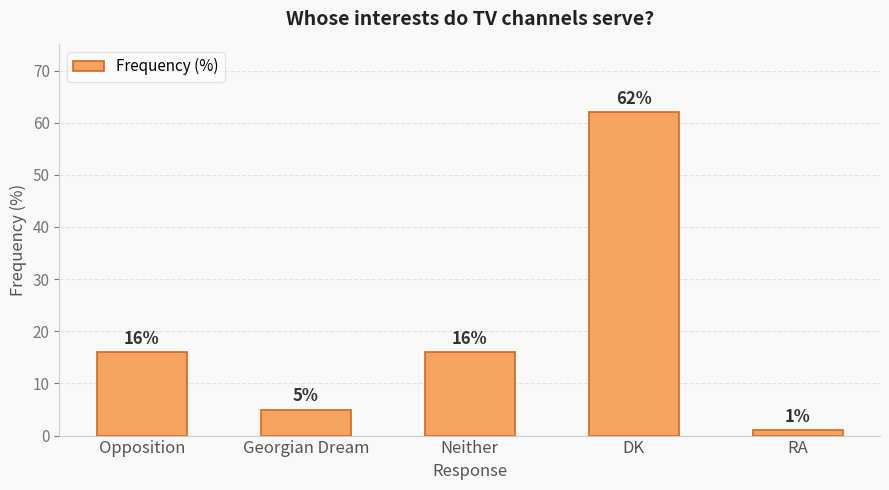

What is the difference between the maximum and minimum values?

61